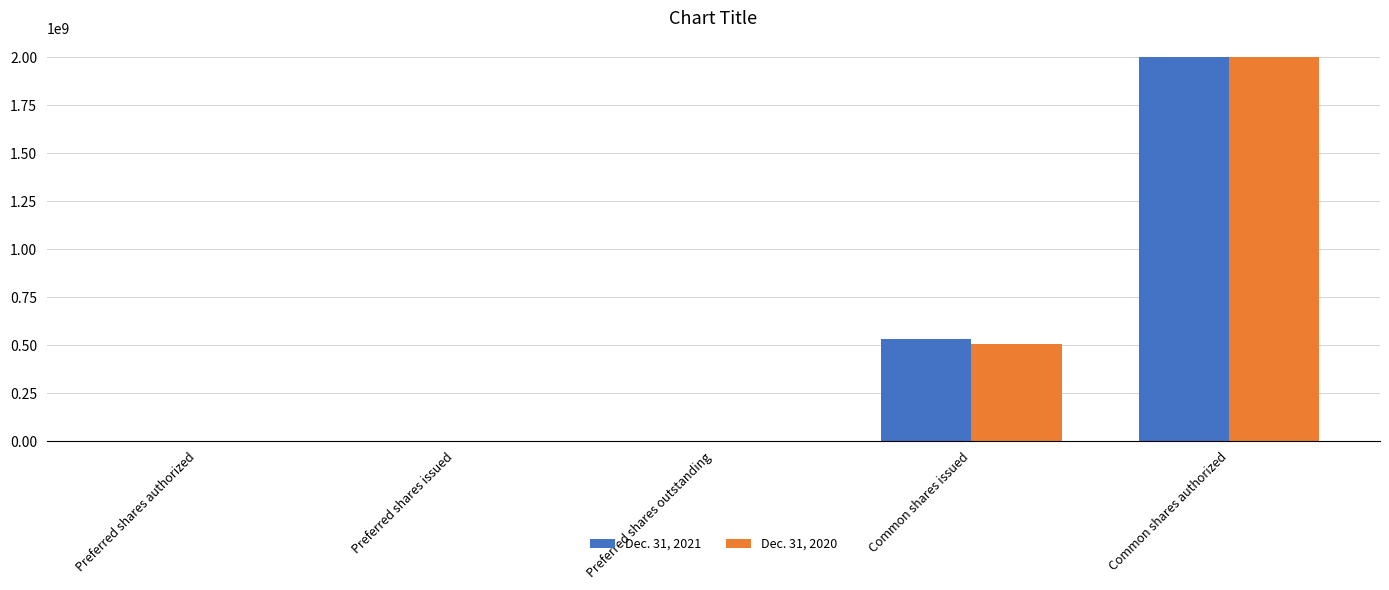

Which category has the highest value in the Dec. 31, 2020 series?

Common shares authorized